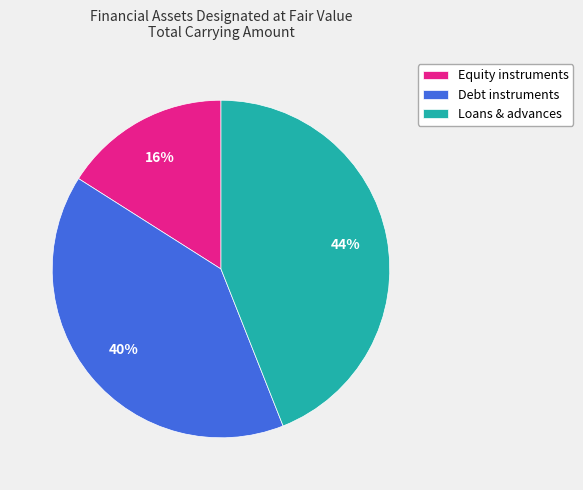

True or false: Loans & advances accounts for 44% of the total.

True